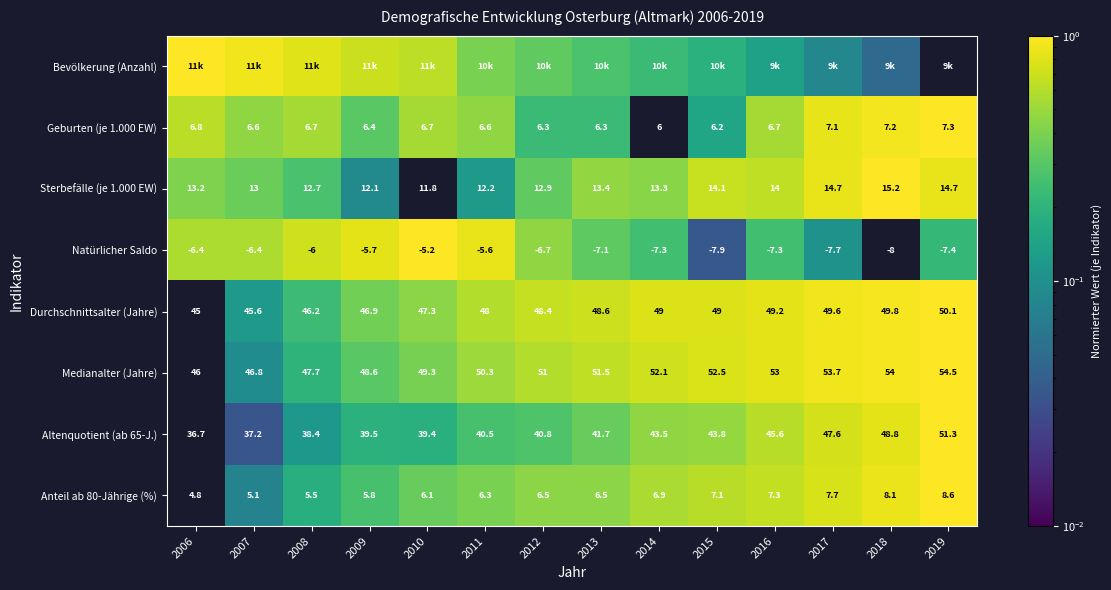

The Sterbefälle (je 1.000 EW) series shows 0.2 at 2013. True or false?

False